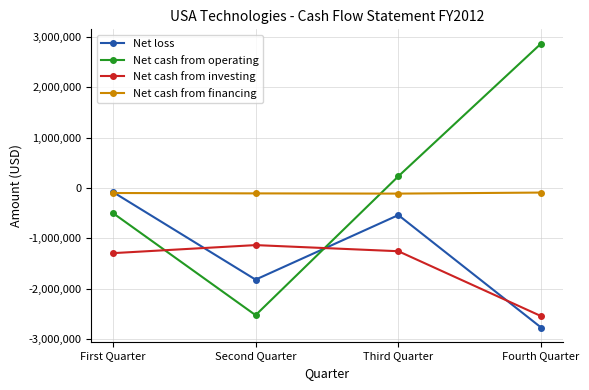

Which series has the largest total across all categories?

Net cash from operating